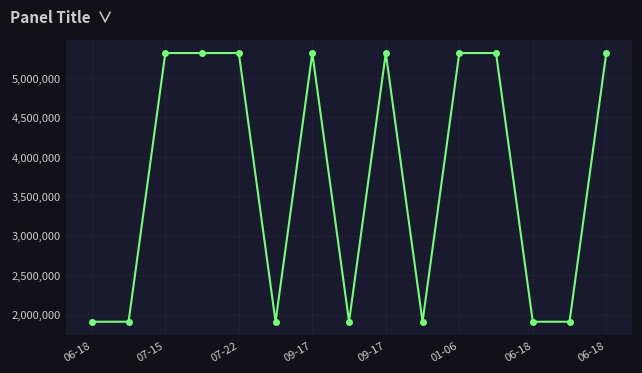

What is the average value?

3727111